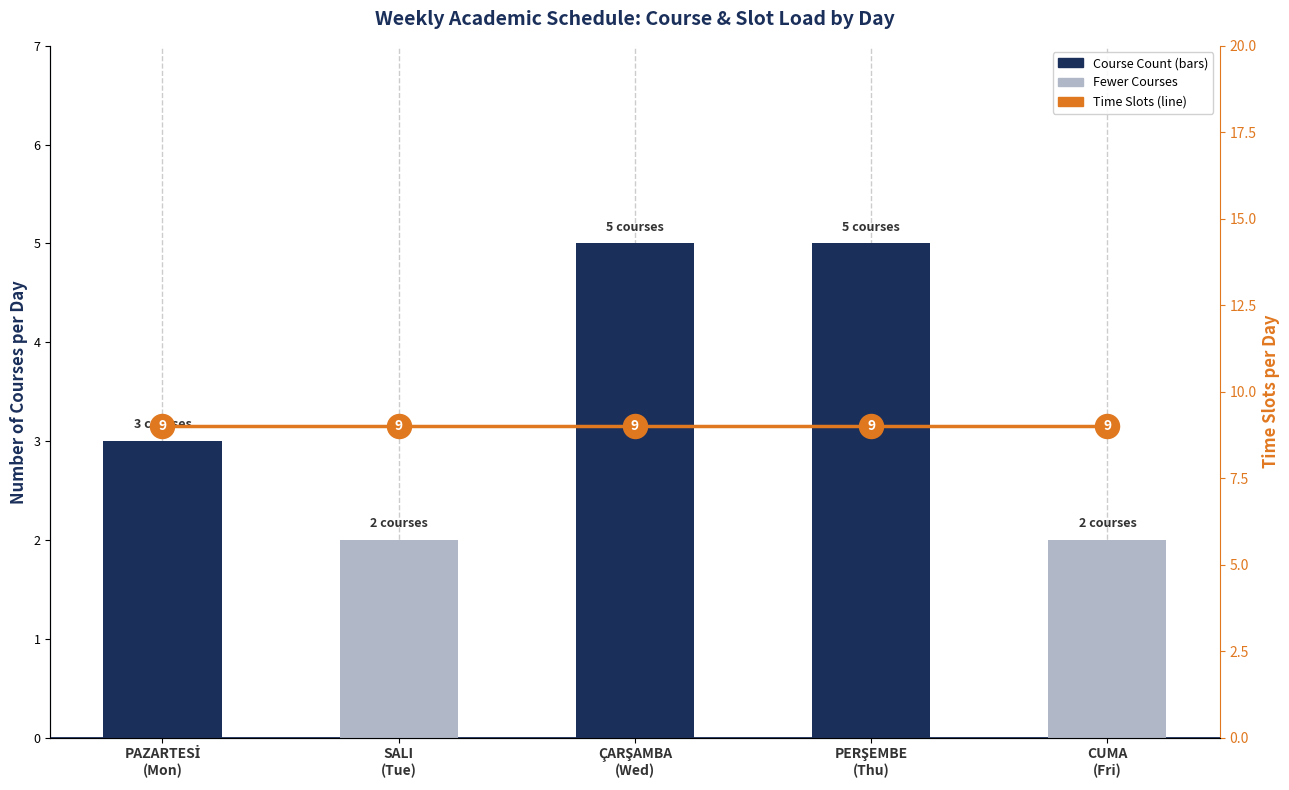

Is the value of Course Count at PAZARTESİ
(Mon) greater than the value of Time Slots at CUMA
(Fri)?

No